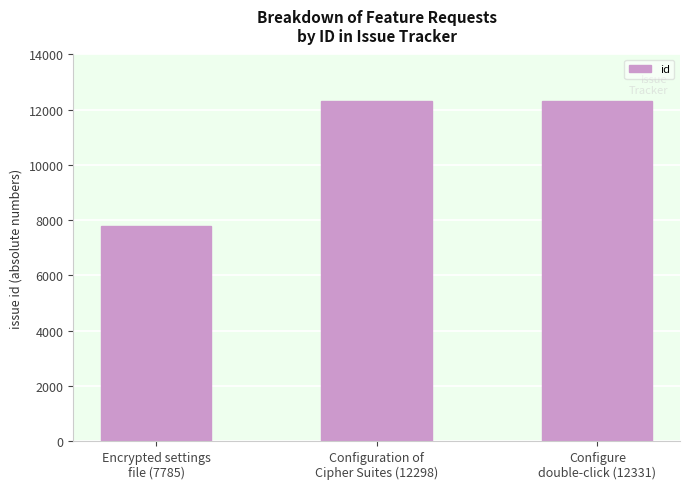

At which label is the value closest to 10058?

Configuration of
Cipher Suites (12298)